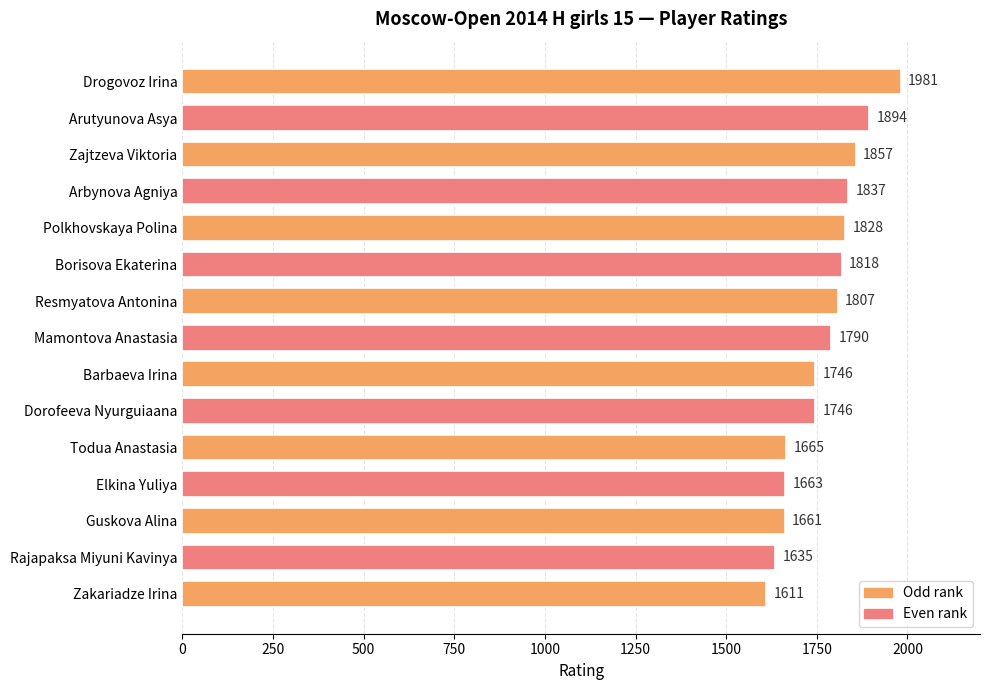

True or false: the data shows 2700 at Mamontova Anastasia.

False